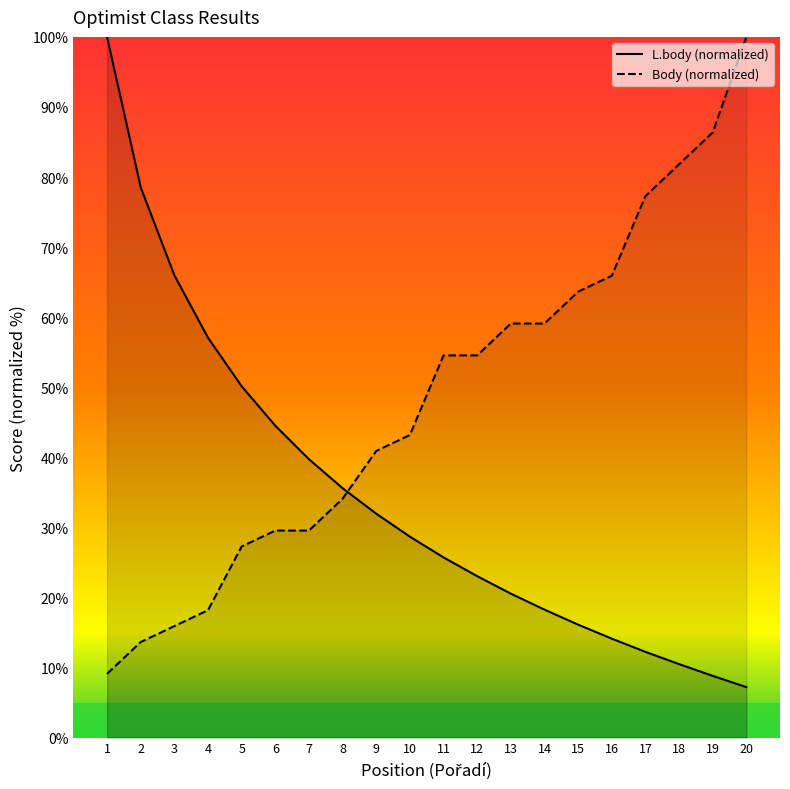

At which category does the chart reach its minimum across all series?

20